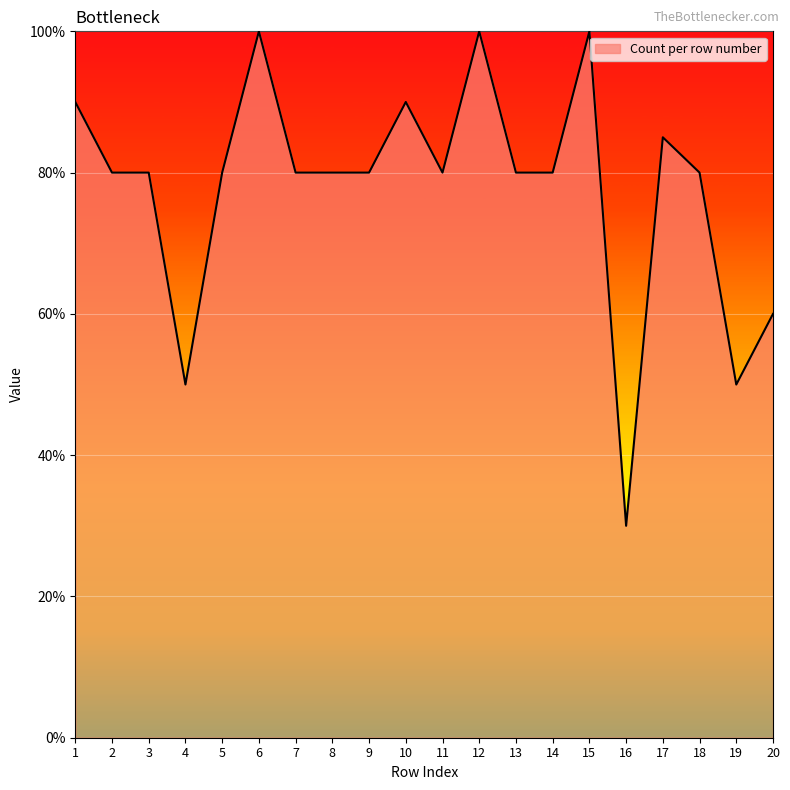

What is the difference between the maximum and minimum values?

70